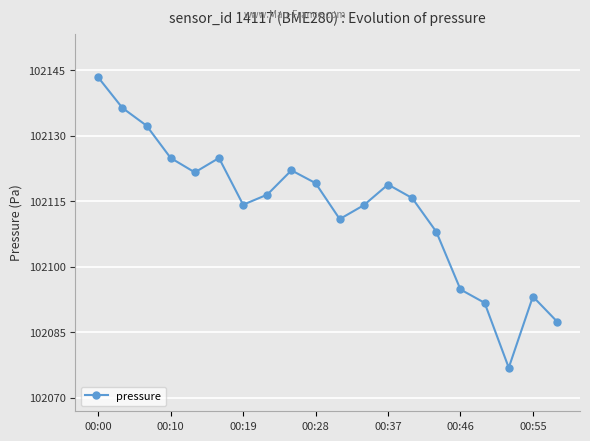

What is the value of the 6th point from the left?

102124.9